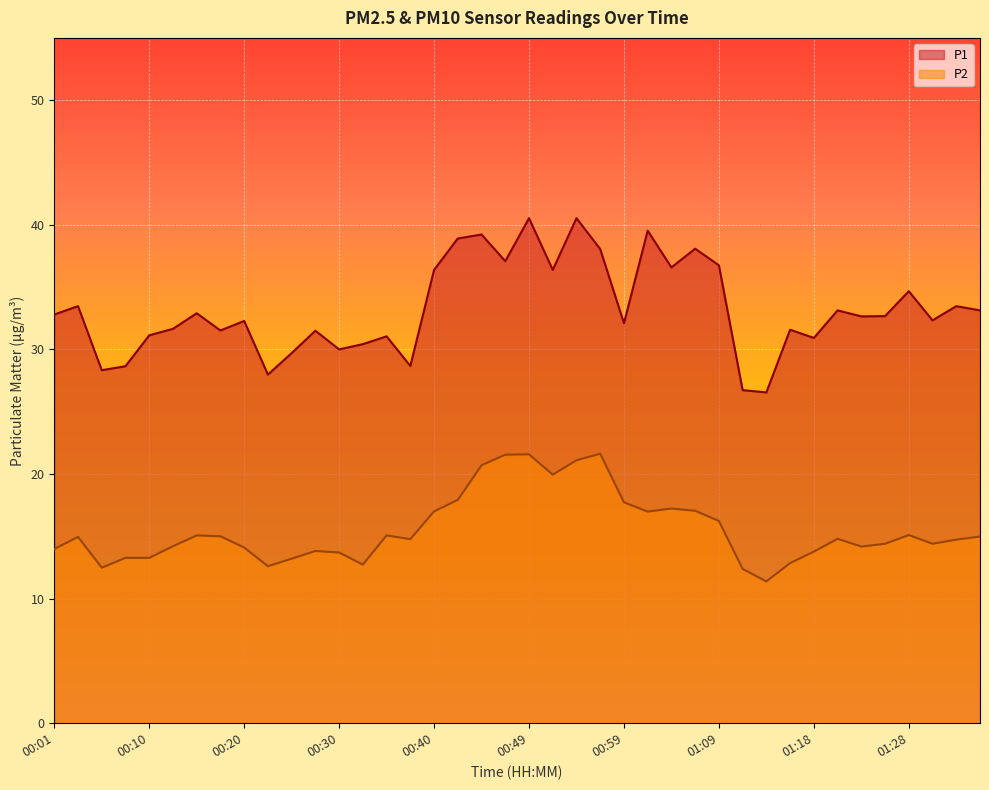

Rank the series at 00:20 from lowest to highest value.

P2, P1